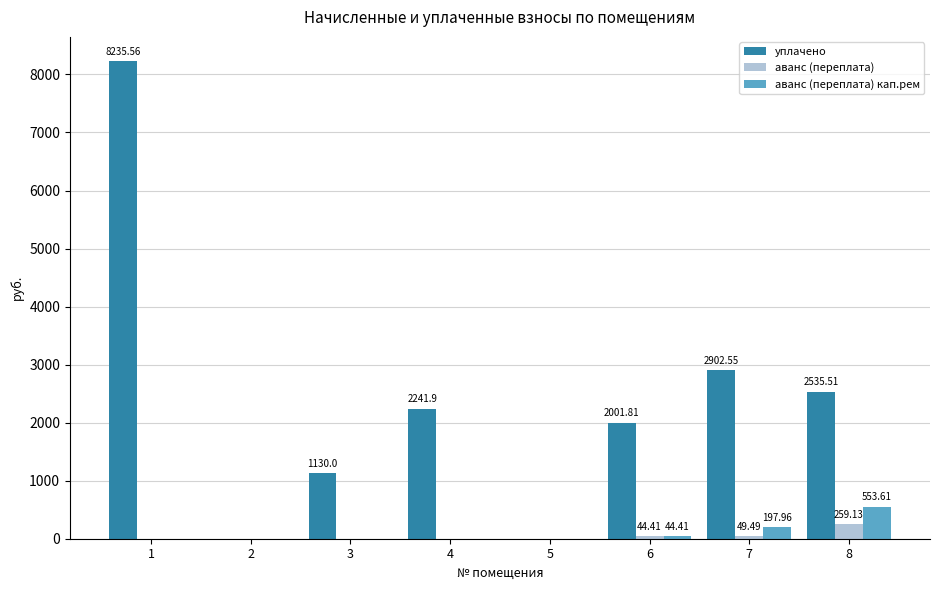

What is the spread (max minus min) of values at 3?

1130.0